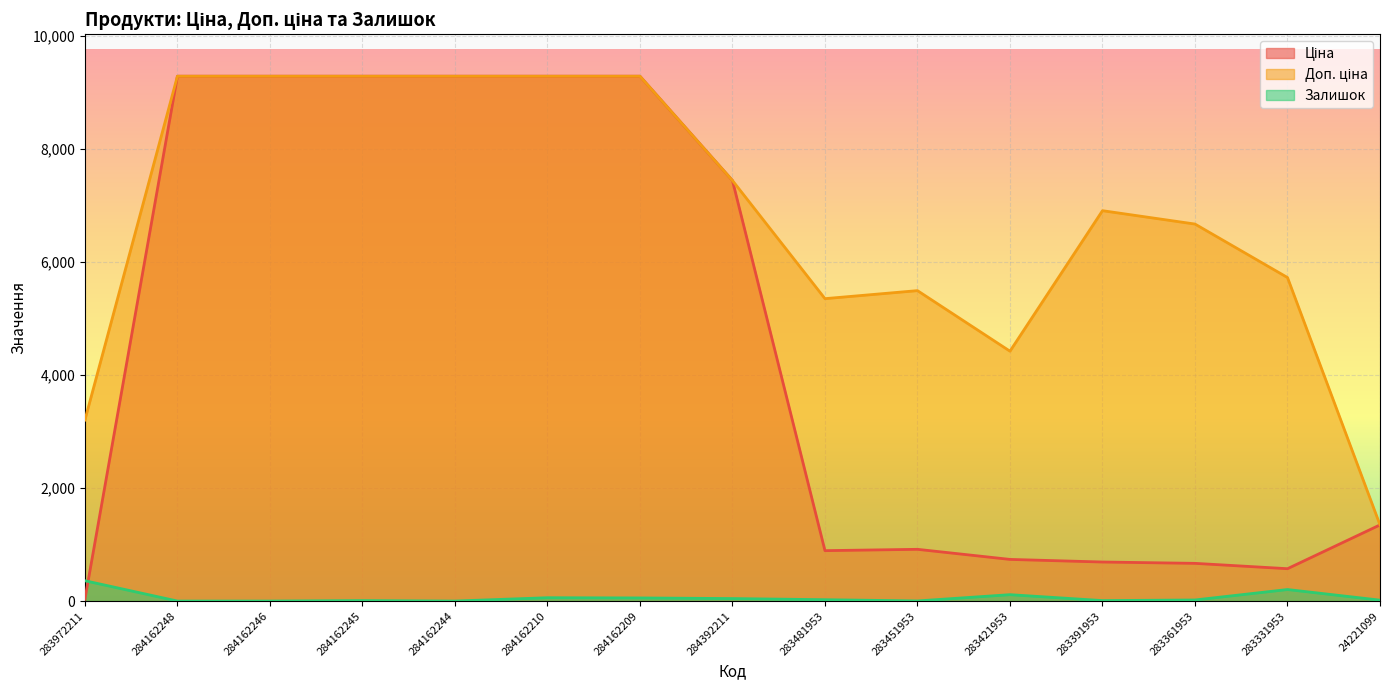

Reading left to right, extract all data points from this chart.

Ціна: 283972211=32.0	284162248=9290.5	284162246=9290.5	284162245=9290.5	284162244=9290.5	284162210=9290.5	284162209=9290.5	284392211=7444.6	283481953=892.2	283451953=915.8	283421953=737.2	283391953=691.0	283361953=667.4	283331953=572.7	24221099=1347.9
Доп. ціна: 283972211=3205.0	284162248=9290.5	284162246=9290.5	284162245=9290.5	284162244=9290.5	284162210=9290.5	284162209=9290.5	284392211=7444.6	283481953=5353.1	283451953=5495.0	283421953=4423.0	283391953=6910.3	283361953=6673.6	283331953=5727.0	24221099=1348.0
Залишок: 283972211=360.0	284162248=0.0	284162246=0.0	284162245=8.0	284162244=0.0	284162210=59.0	284162209=55.0	284392211=44.0	283481953=24.0	283451953=2.0	283421953=113.0	283391953=8.0	283361953=19.0	283331953=204.0	24221099=16.0